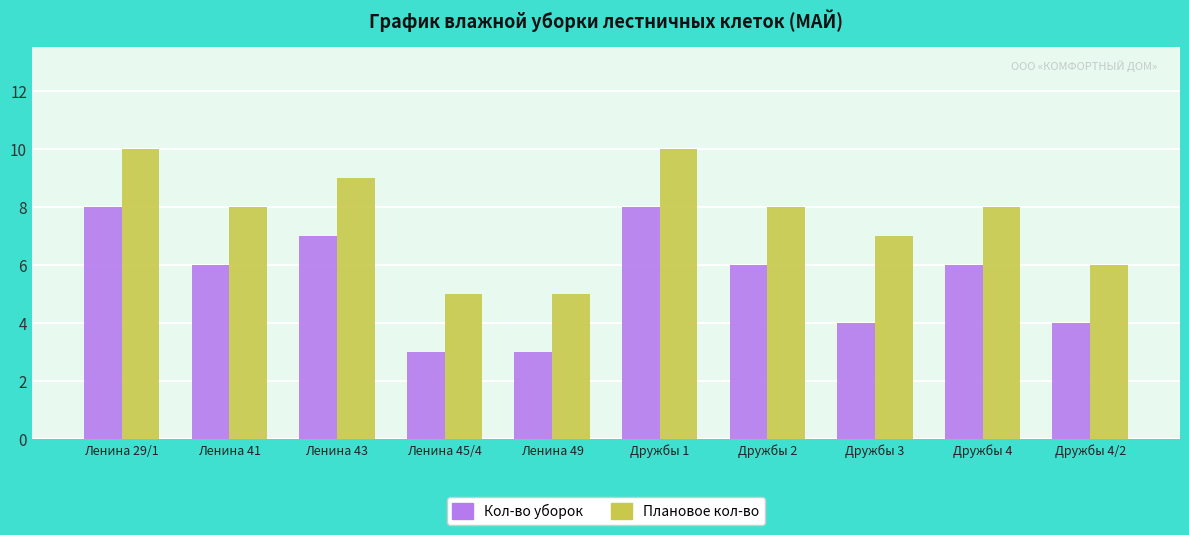

Is it true that Плановое кол-во equals 8 at Ленина 41?

True